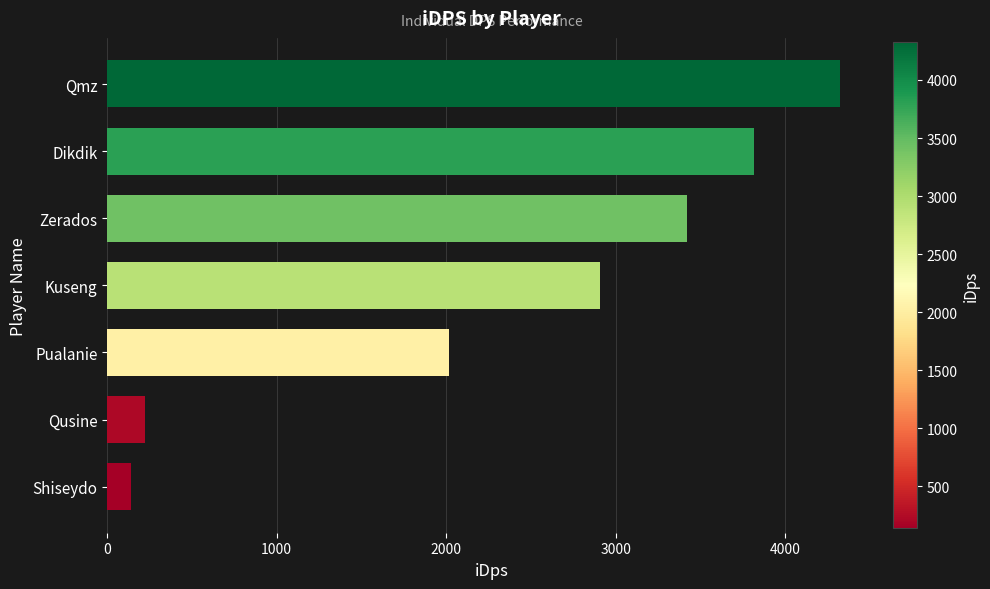

How many data points does each series have?

7